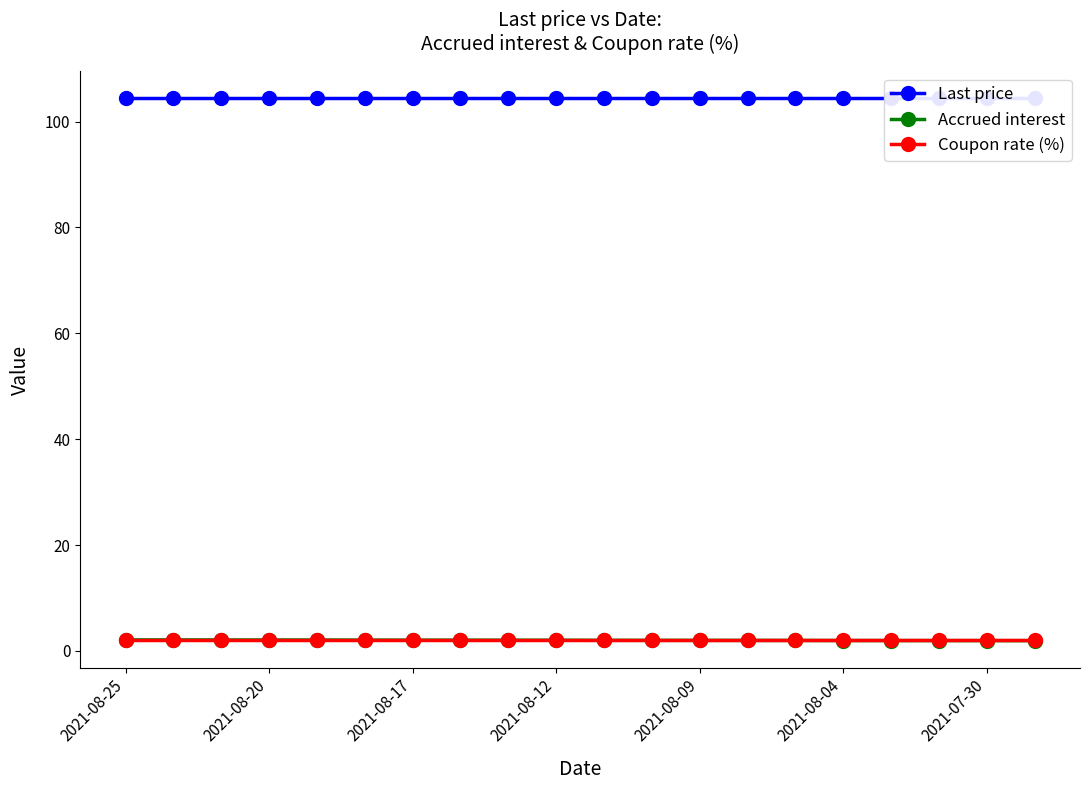

What value does the Accrued interest series have at 7?

2.0